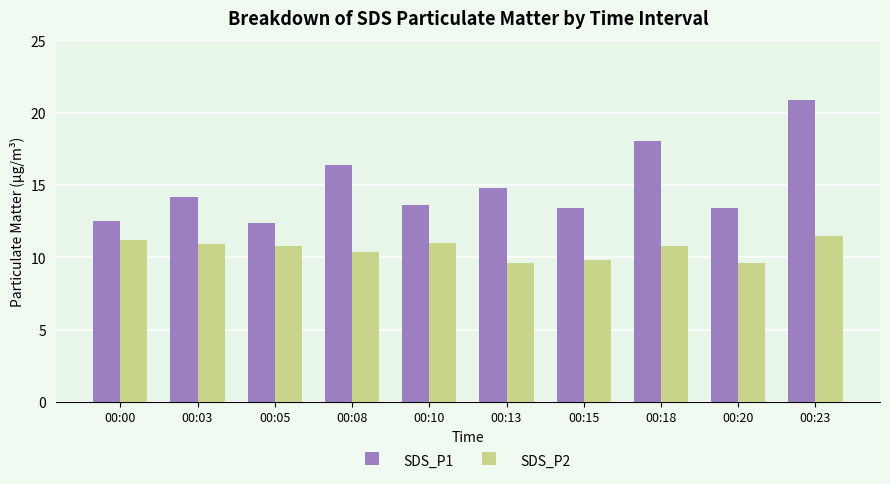

At 00:10, list the series in order from smallest to largest.

SDS_P2, SDS_P1